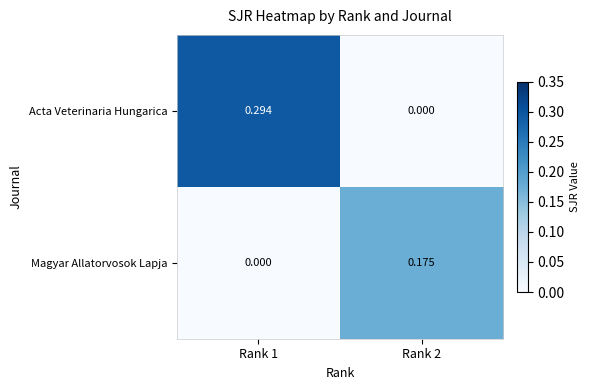

At how many categories does at least one series exceed 0?

2